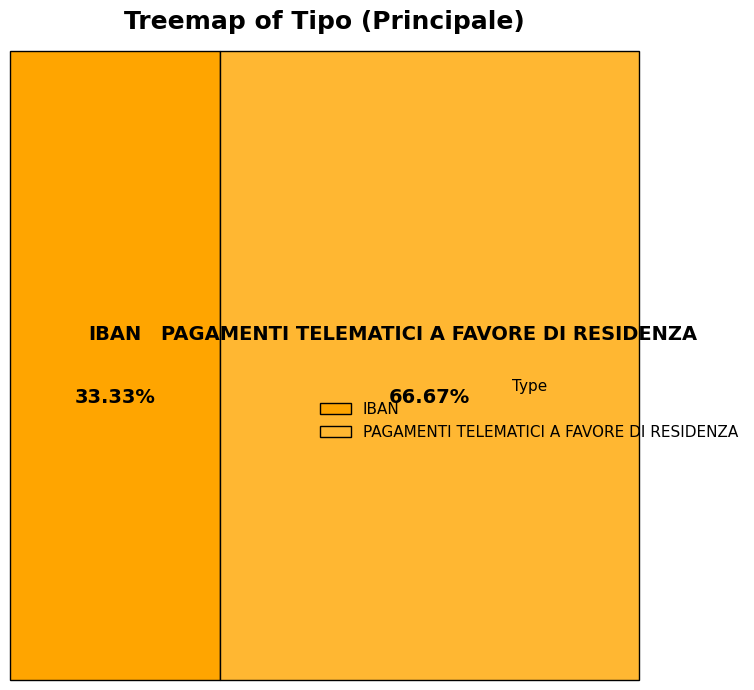

To the nearest percent, what is the difference between the IBAN and PAGAMENTI TELEMATICI A FAVORE DI RESIDENZA slice percentages?

33%